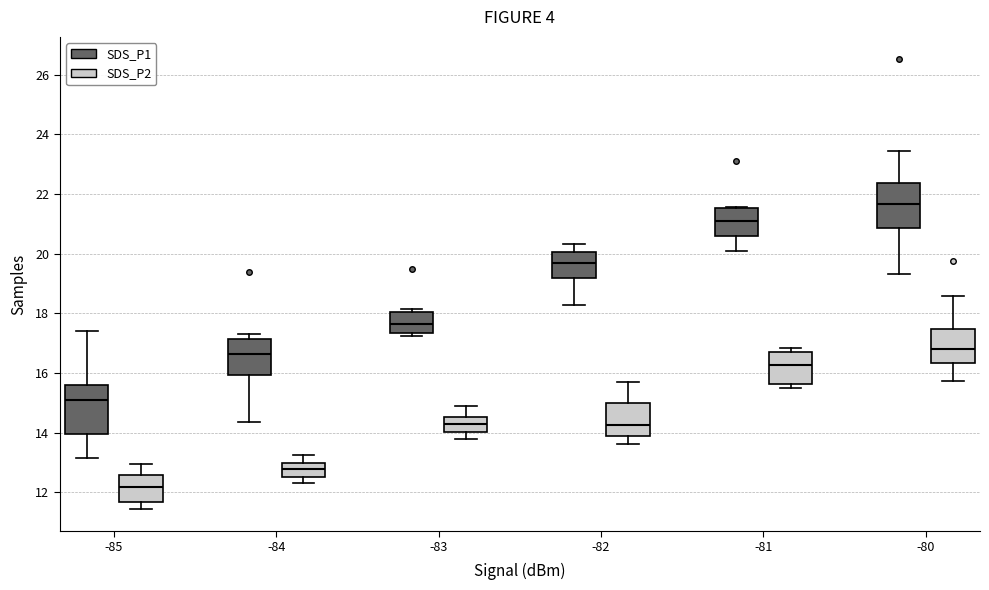

Reading left to right, transcribe this box plot: for each box, give where its median line is, the range the box spans, and where its two whiskers end, as read against the y-axis. The values are not printed on the chart, so give them approximately, as read against the axis.

-85 (SDS_P1): median 15.2, box 14.0 to 15.6, whiskers 13.2 to 17.4
-85 (SDS_P2): median 12.2, box 11.6 to 12.6, whiskers 11.4 to 13.0
-84 (SDS_P1): median 16.6, box 16.0 to 17.2, whiskers 14.4 to 17.4
-84 (SDS_P2): median 12.8, box 12.4 to 13.0, whiskers 12.4 (just below the box's lower edge) to 13.2
-83 (SDS_P1): median 17.6, box 17.4 to 18.0, whiskers 17.2 to 18.2
-83 (SDS_P2): median 14.2, box 14.0 to 14.6, whiskers 13.8 to 14.8
-82 (SDS_P1): median 19.6, box 19.2 to 20.0, whiskers 18.2 to 20.4
-82 (SDS_P2): median 14.2, box 13.8 to 15.0, whiskers 13.6 to 15.8
-81 (SDS_P1): median 21.2, box 20.6 to 21.6, whiskers 20.2 to 21.6 (just above the box's upper edge)
-81 (SDS_P2): median 16.2, box 15.6 to 16.8, whiskers 15.4 to 16.8 (just above the box's upper edge)
-80 (SDS_P1): median 21.6, box 20.8 to 22.4, whiskers 19.4 to 23.4
-80 (SDS_P2): median 16.8, box 16.4 to 17.4, whiskers 15.8 to 18.6